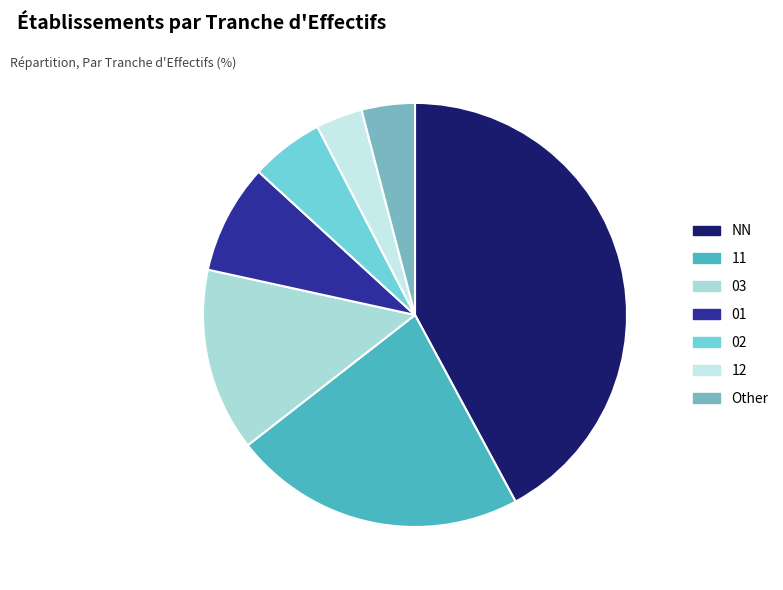

Is there any slice that represents more than half of the pie?

No